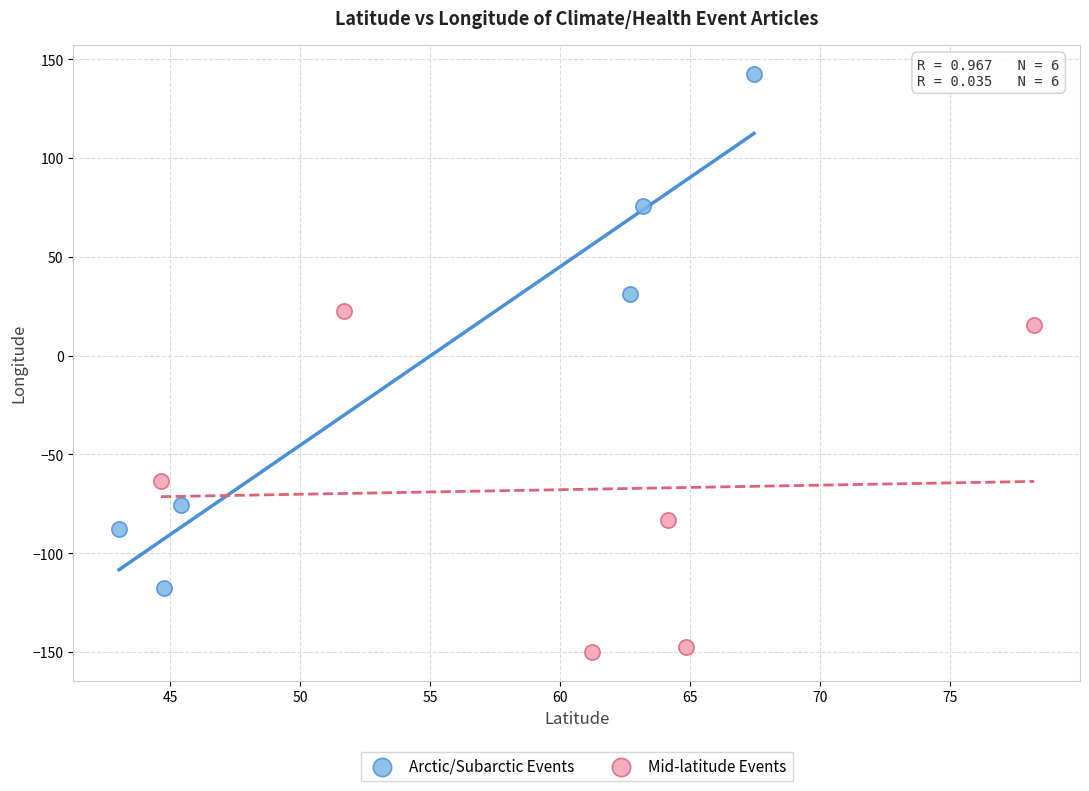

What are all the series names shown in the legend?

Arctic/Subarctic Events, Mid-latitude Events